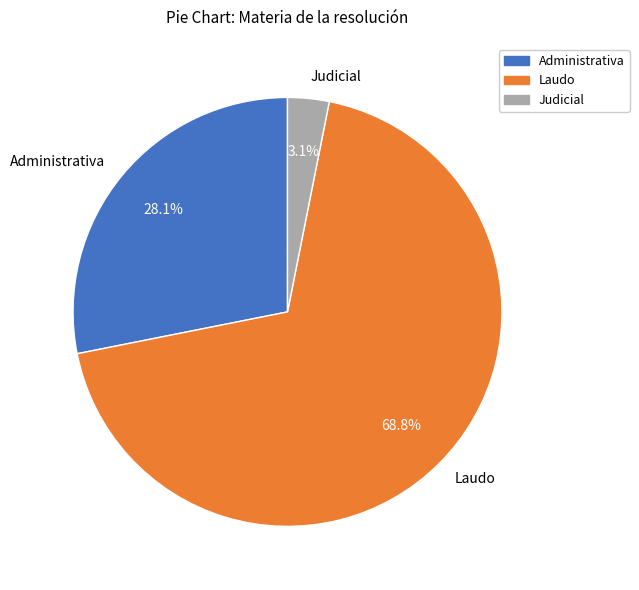

To the nearest percent, what percentage of the pie is Laudo?

69%